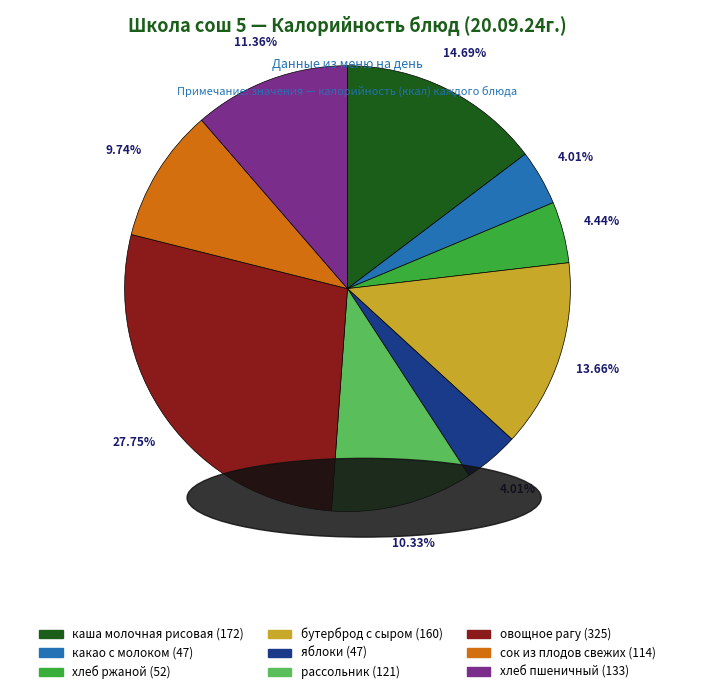

To the nearest percent, what portion does какао с молоком represent?

4%